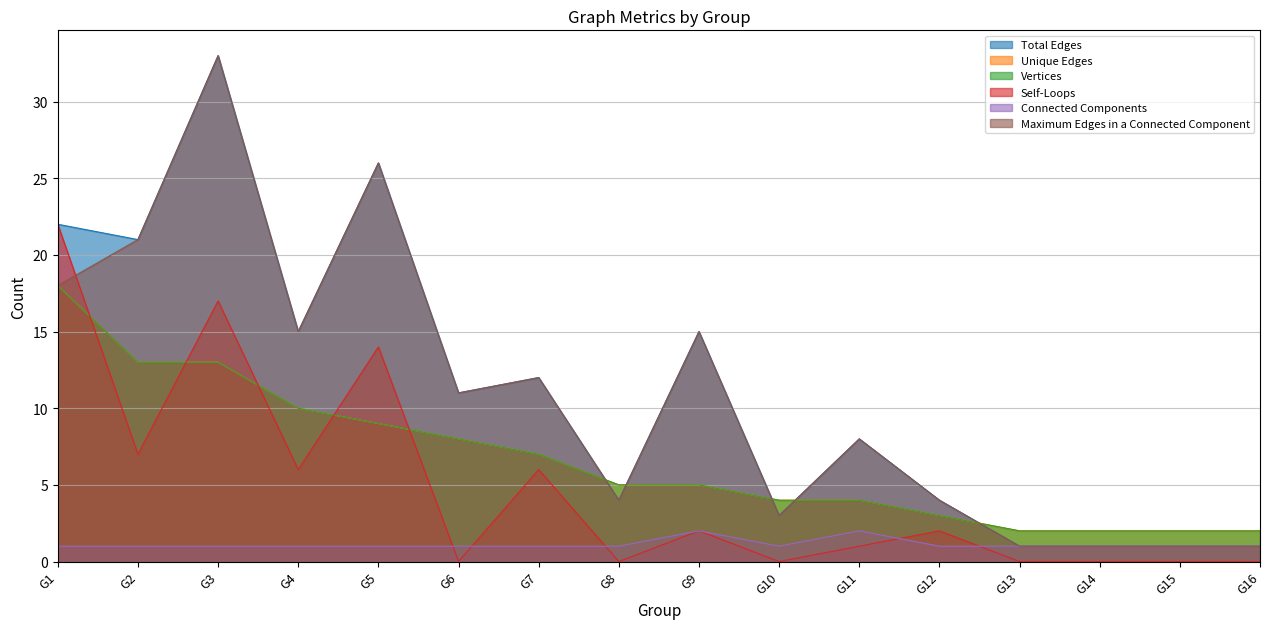

Reading left to right, what are all the values shown in this chart?

Total Edges: G1=22	G2=21	G3=33	G4=15	G5=26	G6=11	G7=12	G8=4	G9=15	G10=3	G11=8	G12=4	G13=1	G14=1	G15=1	G16=1
Unique Edges: G1=18	G2=13	G3=13	G4=10	G5=9	G6=8	G7=7	G8=5	G9=5	G10=4	G11=4	G12=3	G13=2	G14=2	G15=2	G16=2
Vertices: G1=18	G2=13	G3=13	G4=10	G5=9	G6=8	G7=7	G8=5	G9=5	G10=4	G11=4	G12=3	G13=2	G14=2	G15=2	G16=2
Self-Loops: G1=22	G2=7	G3=17	G4=6	G5=14	G6=0	G7=6	G8=0	G9=2	G10=0	G11=1	G12=2	G13=0	G14=0	G15=0	G16=0
Connected Components: G1=1	G2=1	G3=1	G4=1	G5=1	G6=1	G7=1	G8=1	G9=2	G10=1	G11=2	G12=1	G13=1	G14=1	G15=1	G16=1
Maximum Edges in a Connected Component: G1=18	G2=21	G3=33	G4=15	G5=26	G6=11	G7=12	G8=4	G9=15	G10=3	G11=8	G12=4	G13=1	G14=1	G15=1	G16=1